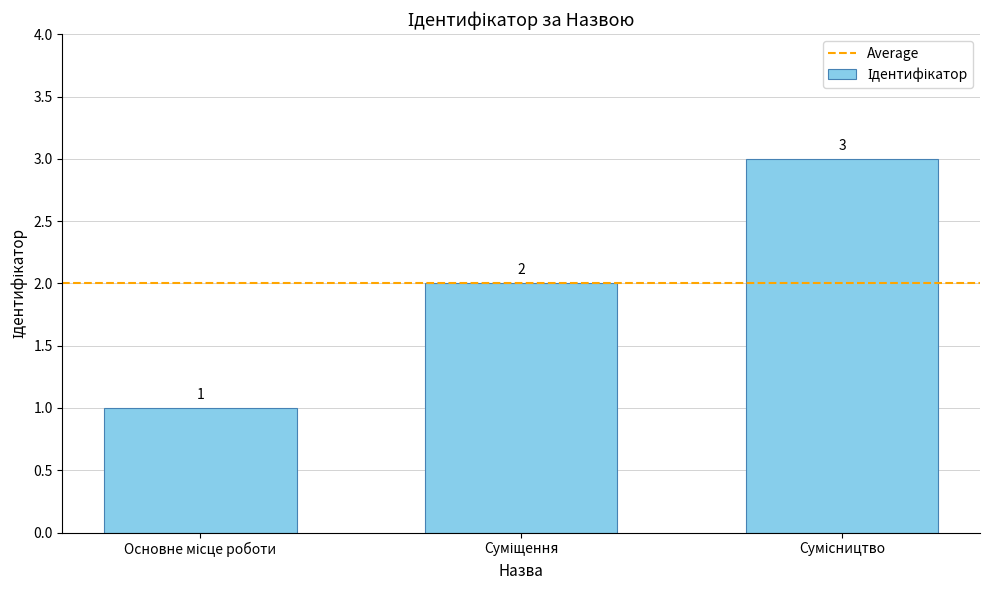

What is the minimum value shown in the chart?

1